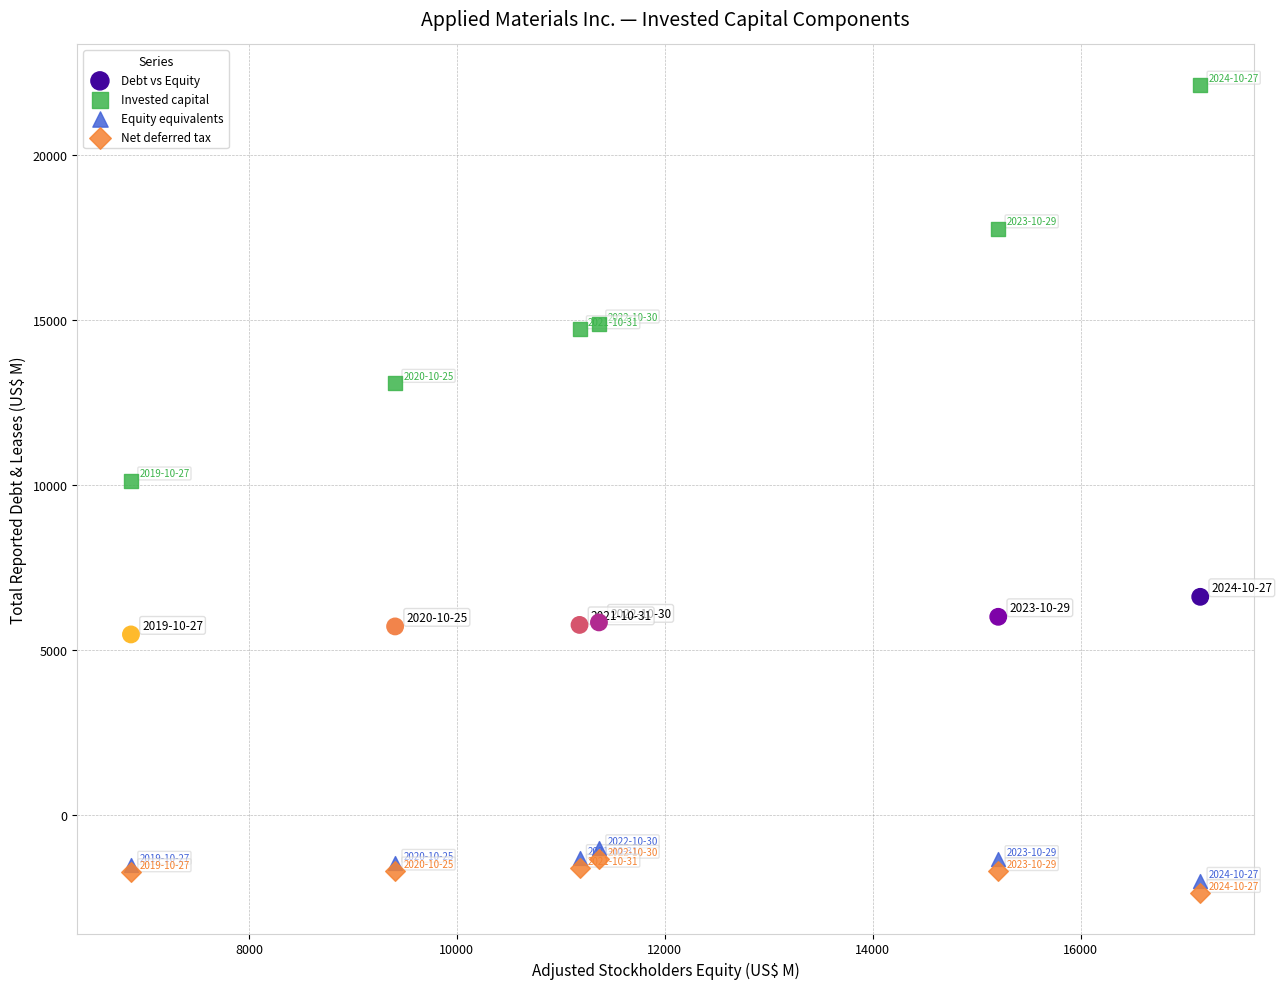

Which series contains the highest Y value?

Invested capital